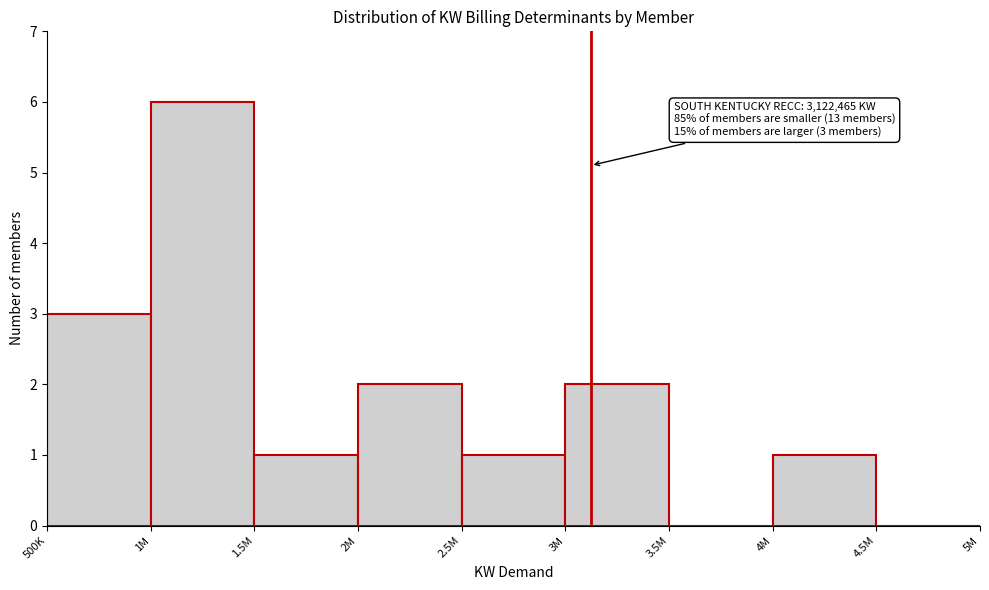

Reading left to right, extract all data points from this chart.

500K=3	1M=6	1.5M=1	2M=2	2.5M=1	3M=2	3.5M=0	4M=1	4.5M=0